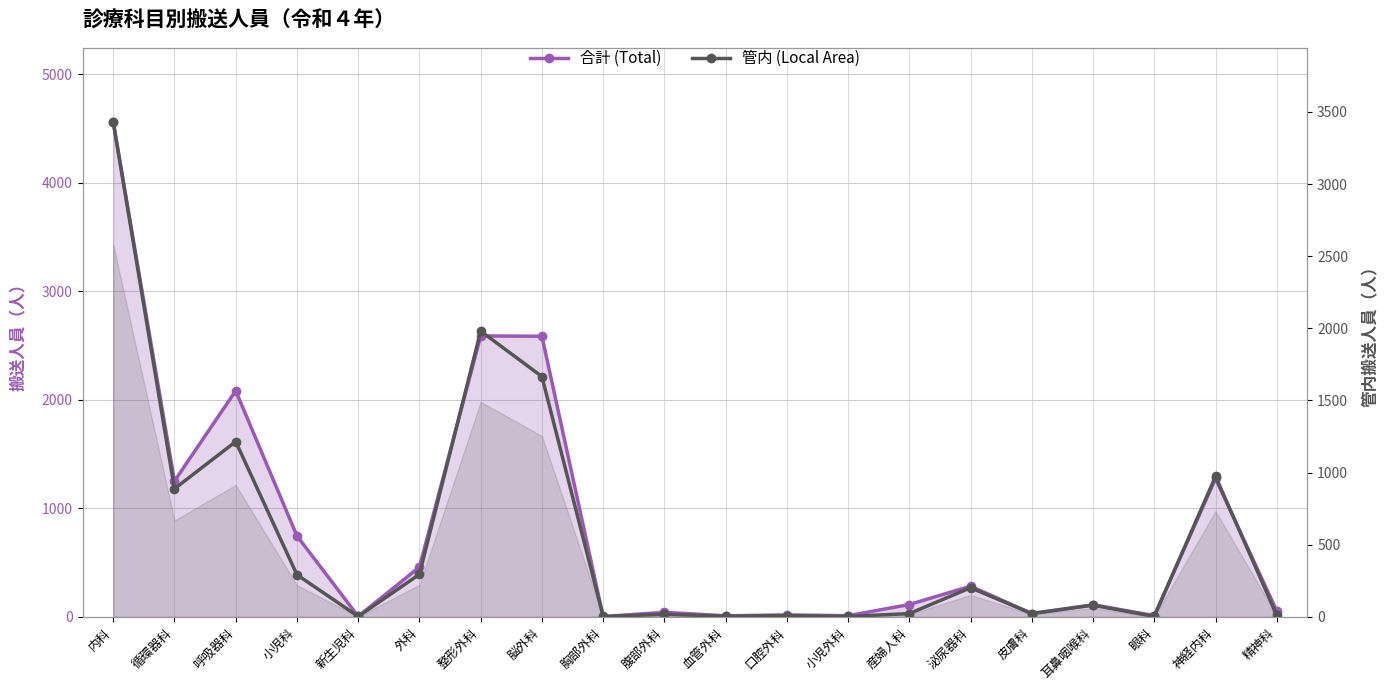

Is the value of 合計 (Total) at 外科 greater than the value of 管内 (Local Area) at 耳鼻咽喉科?

Yes